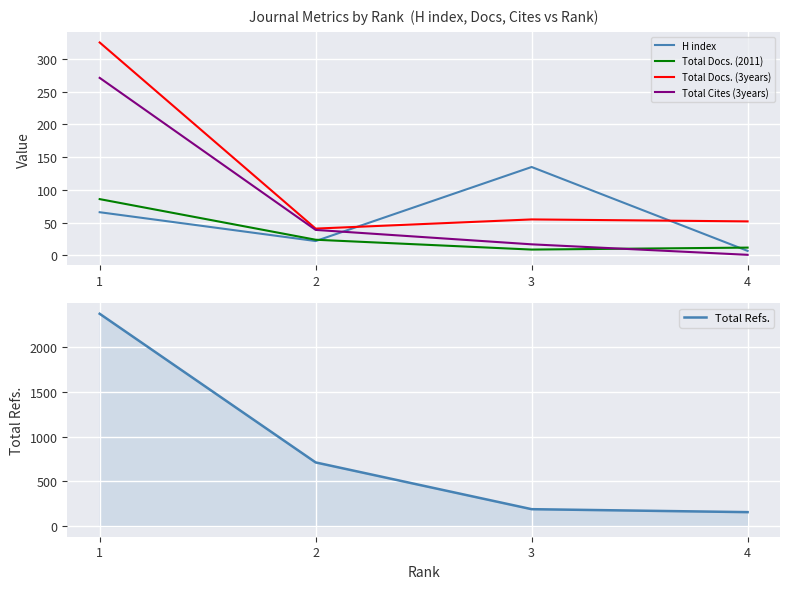

True or false: Total Docs. (2011) has a value of 9 at 3.

True